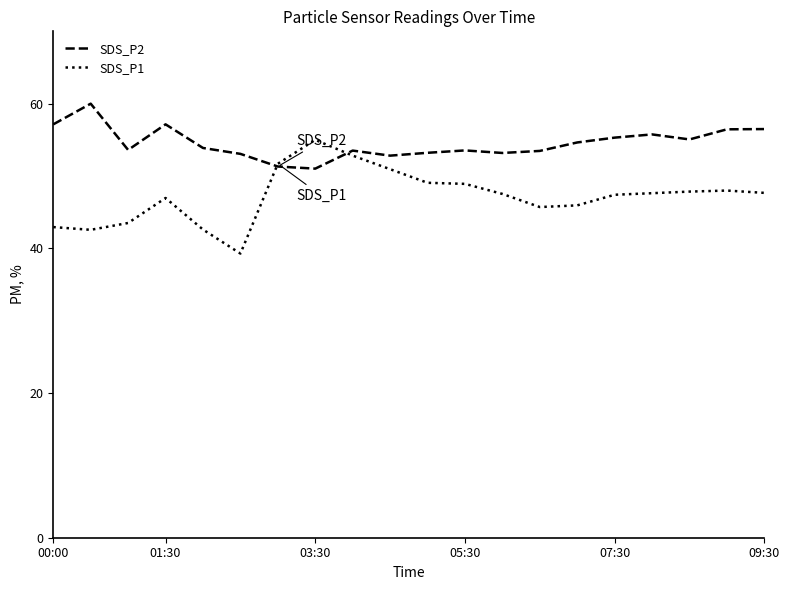

How many intersections are there between SDS_P1 and SDS_P2?

2